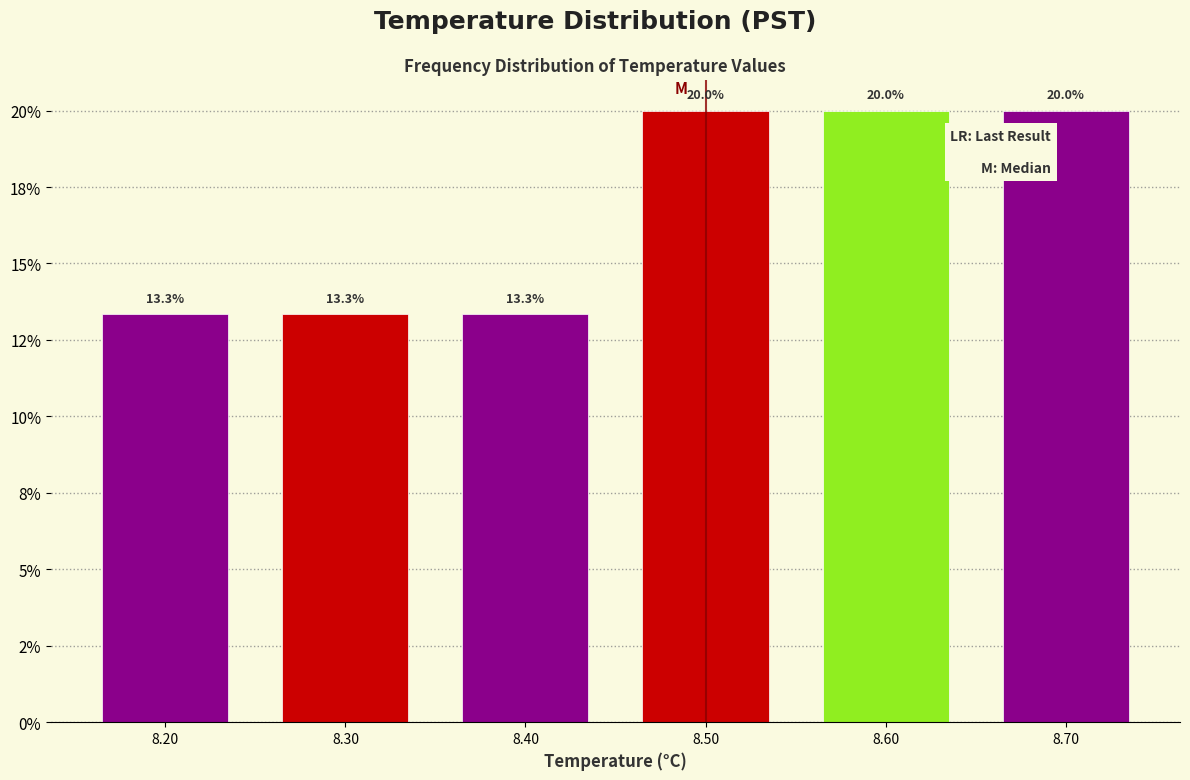

Does the chart contain any negative values?

No